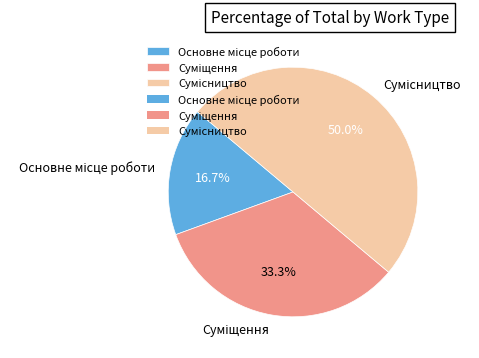

Combined, do Сумісництво and Основне місце роботи account for over 50%?

Yes